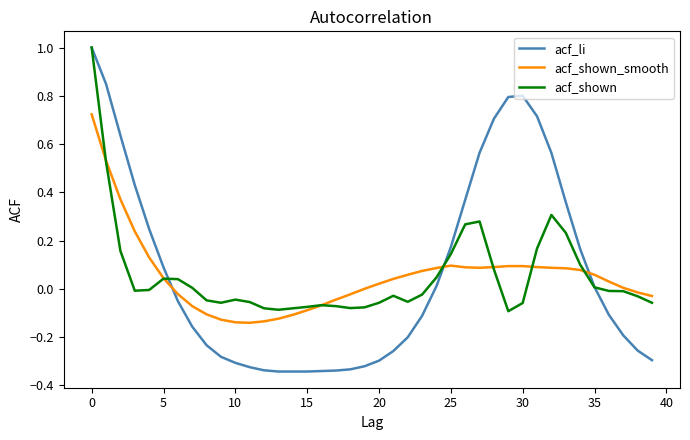

How many intersections are there between acf_shown_smooth and acf_li?

3